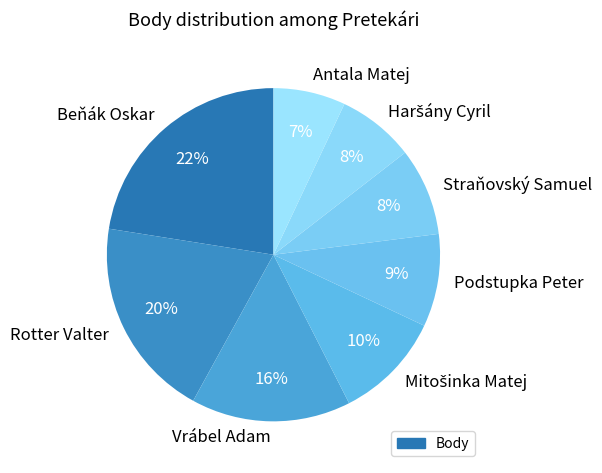

Count the number of slices in the pie.

8